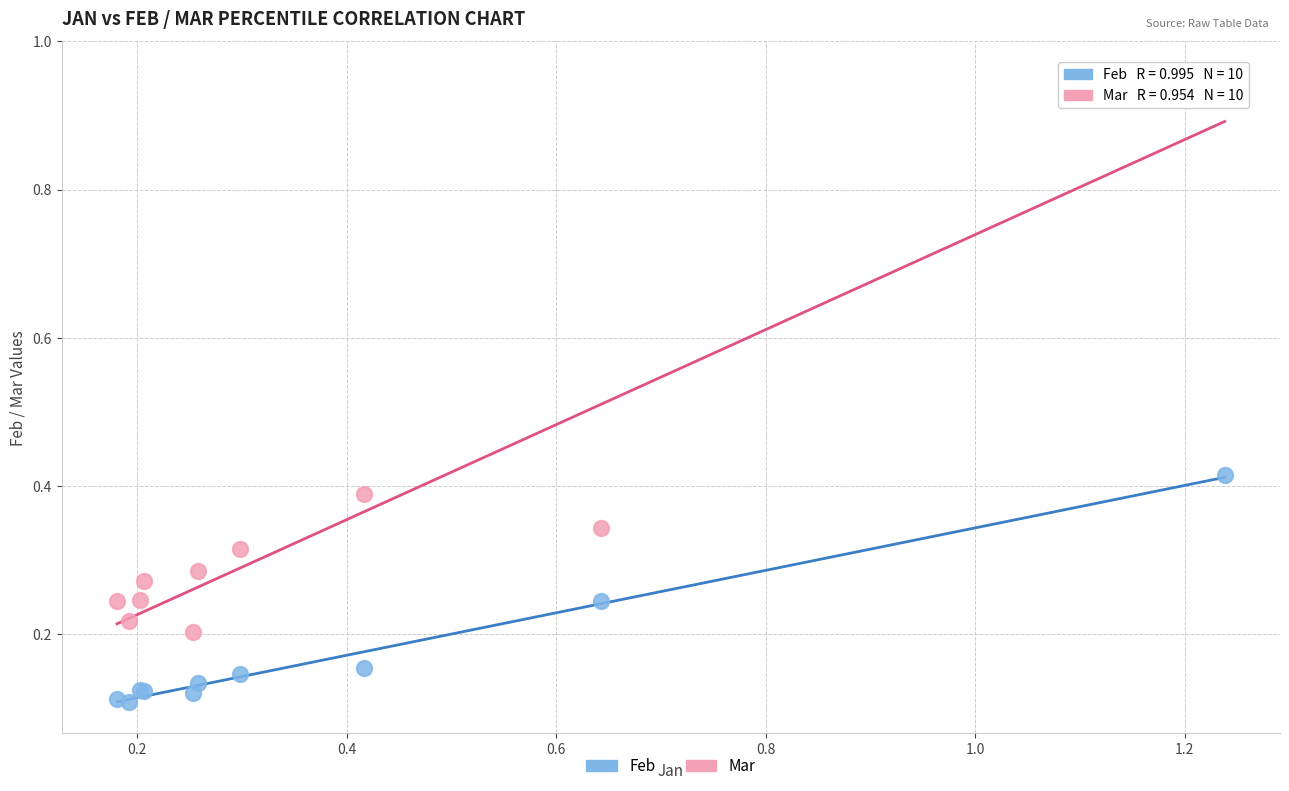

Which series reaches the maximum Y coordinate?

Mar